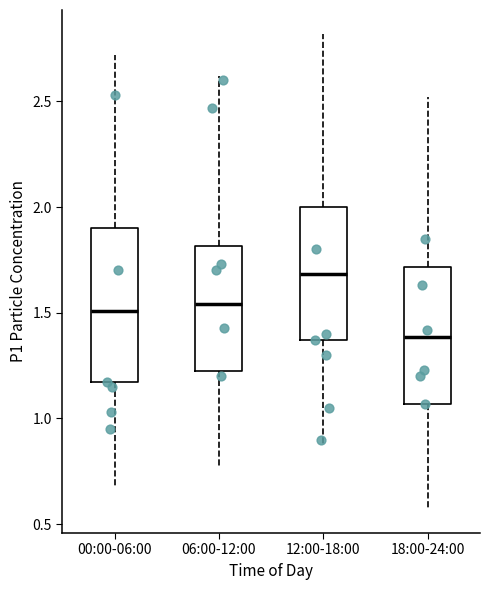

Reading left to right, transcribe this box plot: for each box, give where its median line is, the range the box spans, and where its two whiskers end, as read against the y-axis. The values are not printed on the chart, so give them approximately, as read against the axis.

00:00-06:00: median 1.50, box 1.15 to 1.90, whiskers 0.65 to 2.70
06:00-12:00: median 1.55, box 1.20 to 1.80, whiskers 0.75 to 2.60
12:00-18:00: median 1.70, box 1.35 to 2.00, whiskers 0.85 to 2.80
18:00-24:00: median 1.40, box 1.05 to 1.70, whiskers 0.55 to 2.50